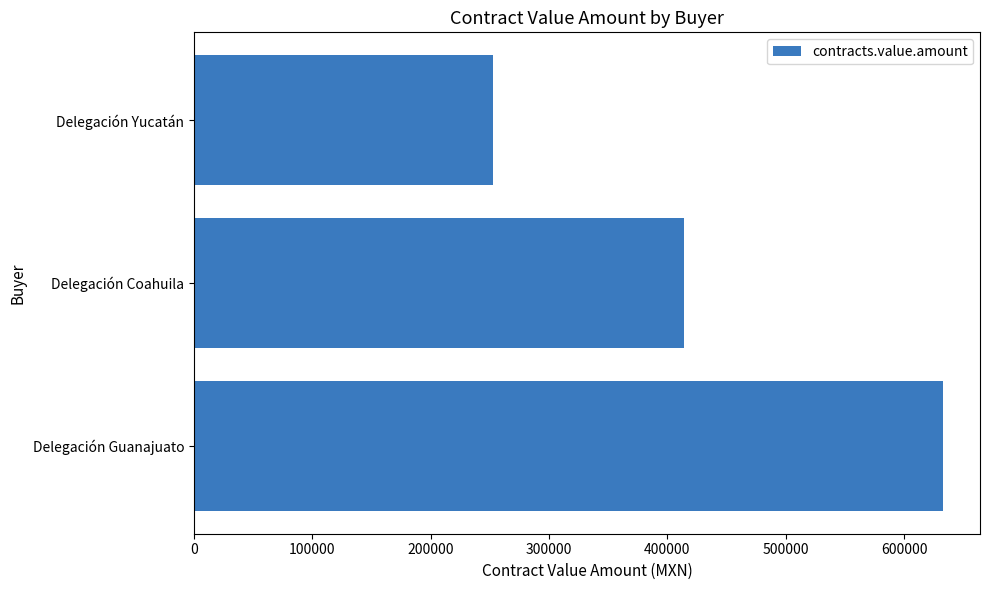

How many series are shown in this chart?

1